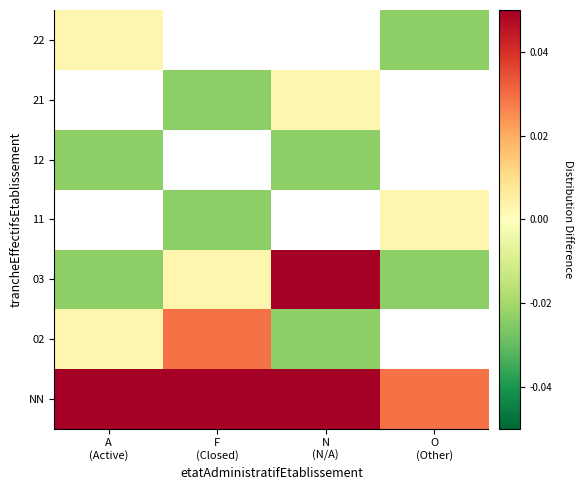

At how many categories does at least one series exceed 0?

4